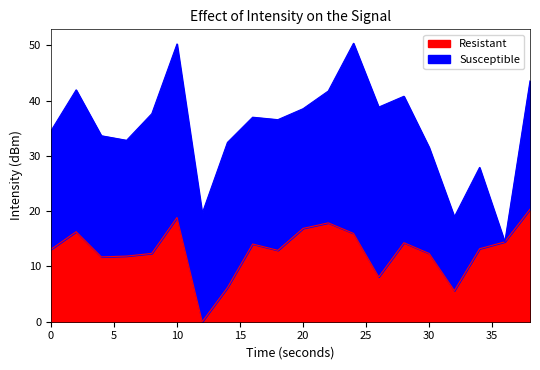

What is the maximum value for Resistant?

20.4